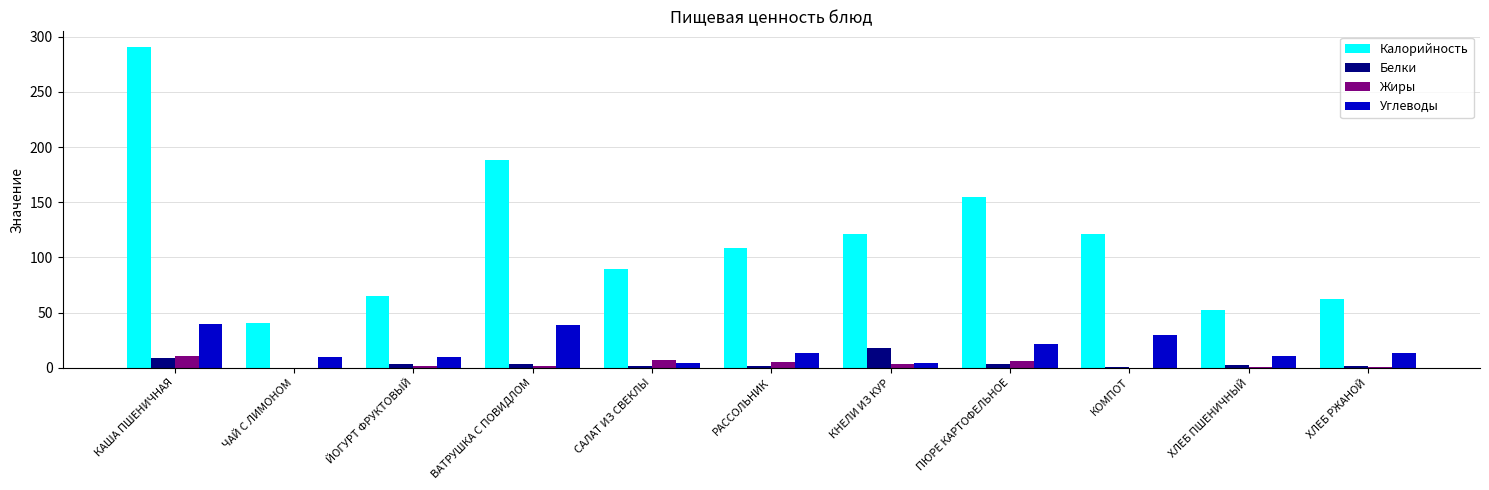

What is the sum of all Калорийность values?

1295.2